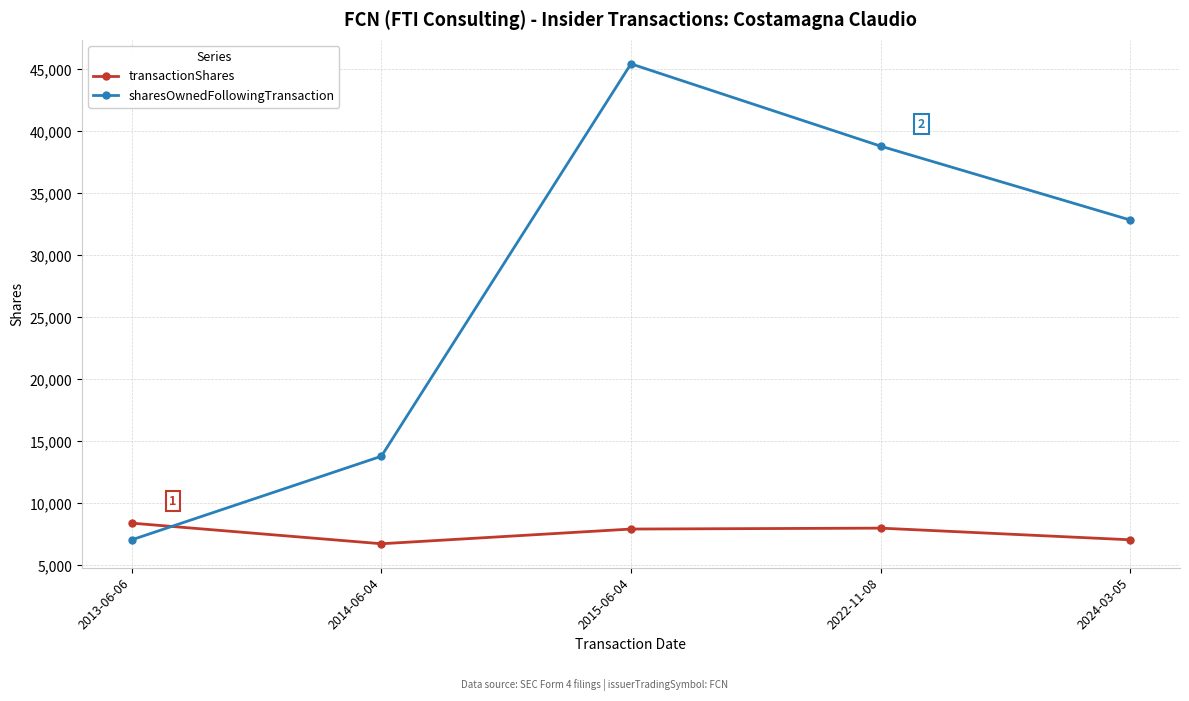

What is the difference between the maximum and minimum values in the sharesOwnedFollowingTransaction series?

38395